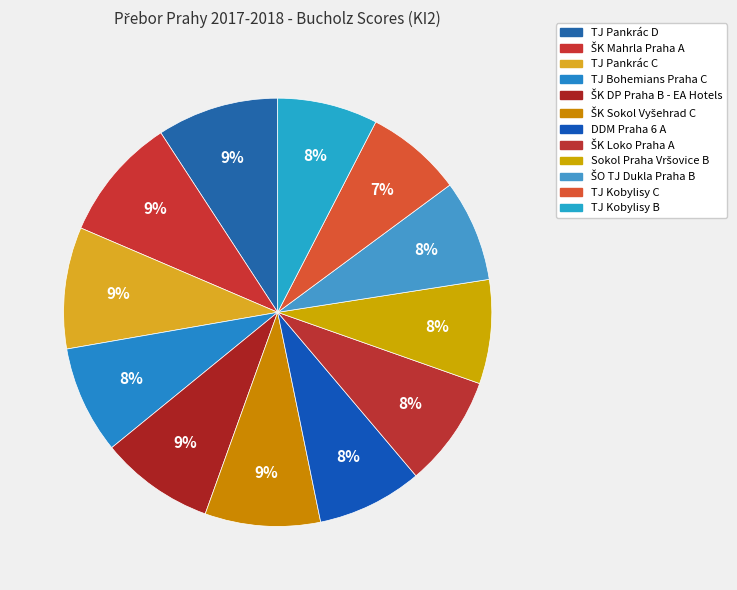

To the nearest percent, what is the average slice percentage?

8%